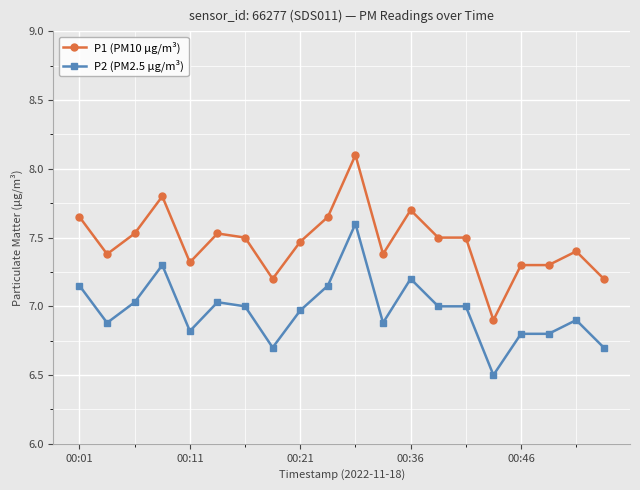

Which series has the largest range (max minus min)?

P1 (PM10 µg/m³)